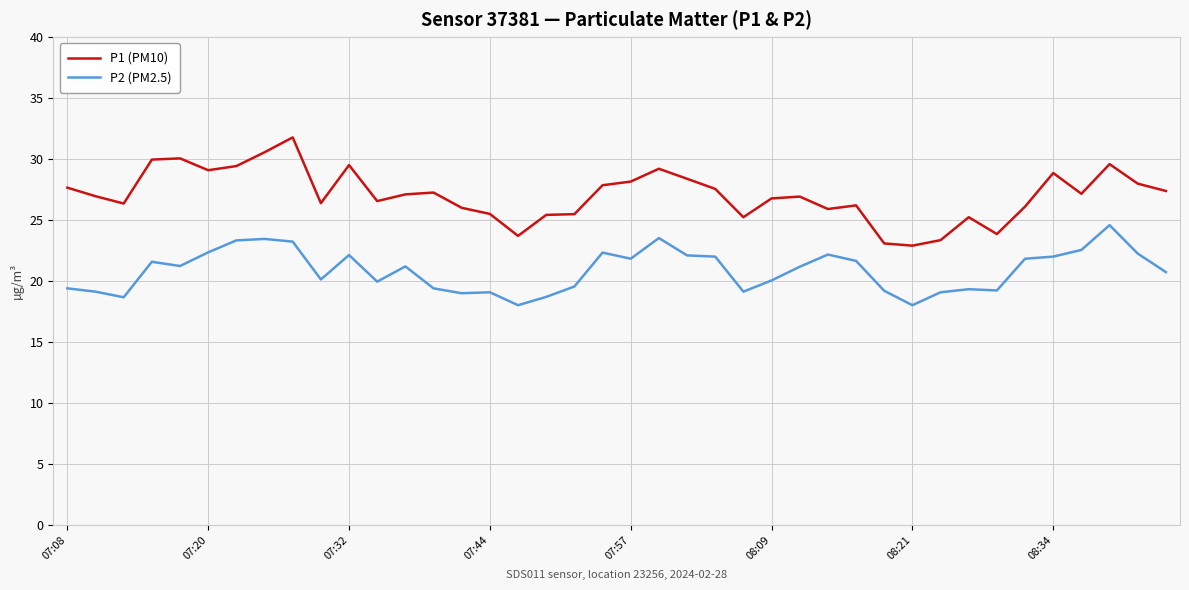

What is the difference between the maximum and minimum values in the P2 (PM2.5) series?

6.6